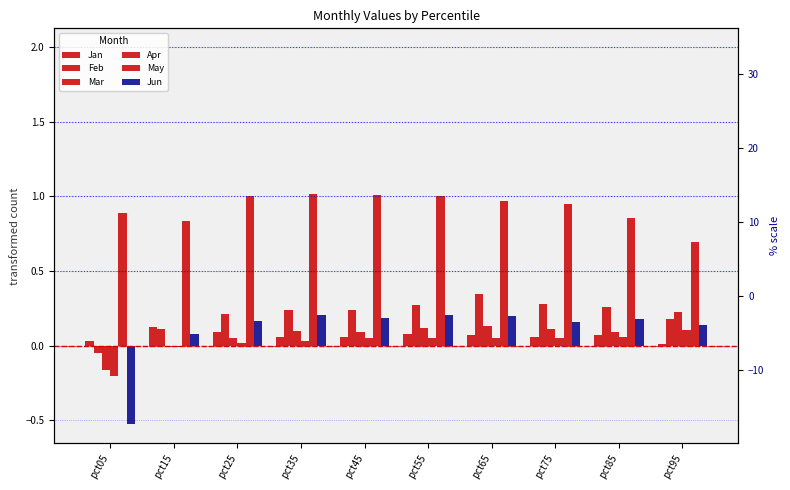

Reading left to right, what are all the values shown in this chart?

Jan: pct05=0.0	pct15=0.1	pct25=0.1	pct35=0.1	pct45=0.1	pct55=0.1	pct65=0.1	pct75=0.1	pct85=0.1	pct95=0.0
Feb: pct05=-0.1	pct15=0.1	pct25=0.2	pct35=0.2	pct45=0.2	pct55=0.3	pct65=0.3	pct75=0.3	pct85=0.3	pct95=0.2
Mar: pct05=-0.2	pct15=-0.0	pct25=0.1	pct35=0.1	pct45=0.1	pct55=0.1	pct65=0.1	pct75=0.1	pct85=0.1	pct95=0.2
Apr: pct05=-0.2	pct15=-0.0	pct25=0.0	pct35=0.0	pct45=0.0	pct55=0.0	pct65=0.1	pct75=0.0	pct85=0.1	pct95=0.1
May: pct05=0.9	pct15=0.8	pct25=1.0	pct35=1.0	pct45=1.0	pct55=1.0	pct65=1.0	pct75=1.0	pct85=0.9	pct95=0.7
Jun: pct05=-0.5	pct15=0.1	pct25=0.2	pct35=0.2	pct45=0.2	pct55=0.2	pct65=0.2	pct75=0.2	pct85=0.2	pct95=0.1